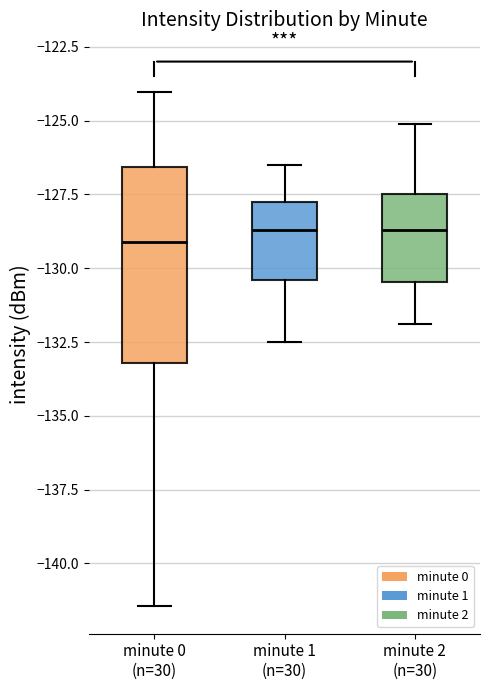

Which box is the tallest, from its lower edge to its upper edge?

minute 0 (n=30)